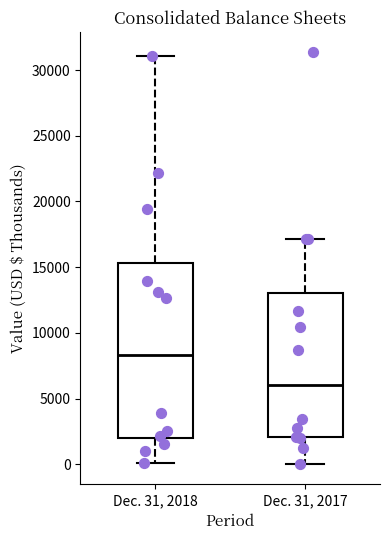

Which box is the tallest, from its lower edge to its upper edge?

Dec. 31, 2018